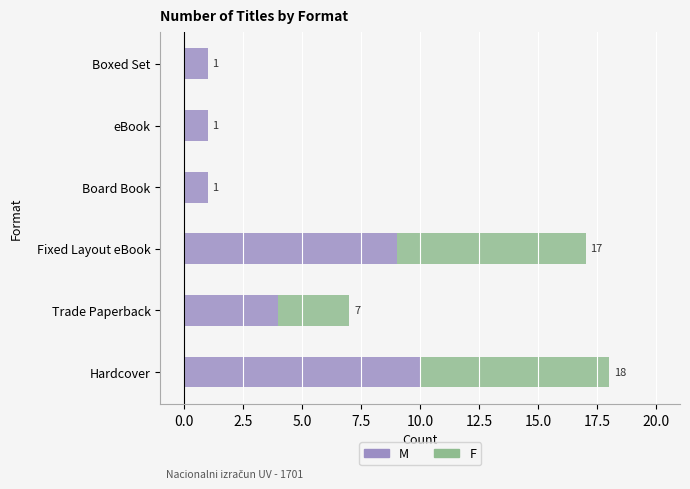

What is the highest value of the M series?

10